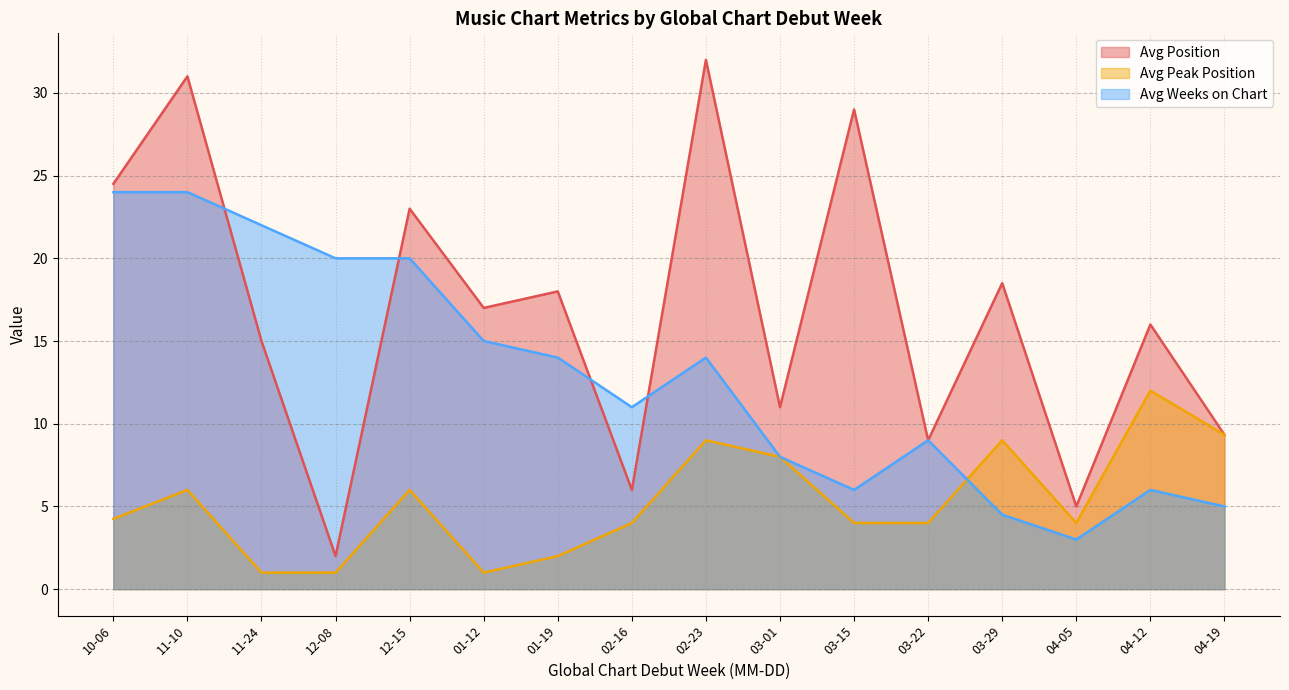

Is it true that Avg Peak Position equals 13.0 at 04-19?

False